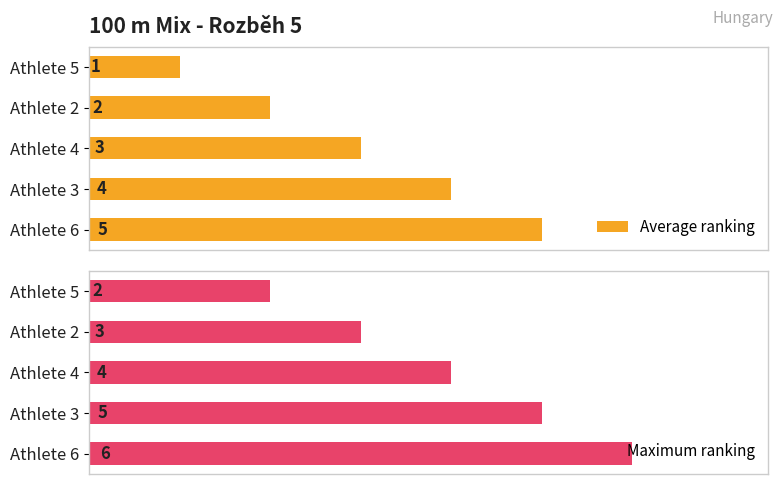

How many values in the Maximum ranking series are below 4?

2